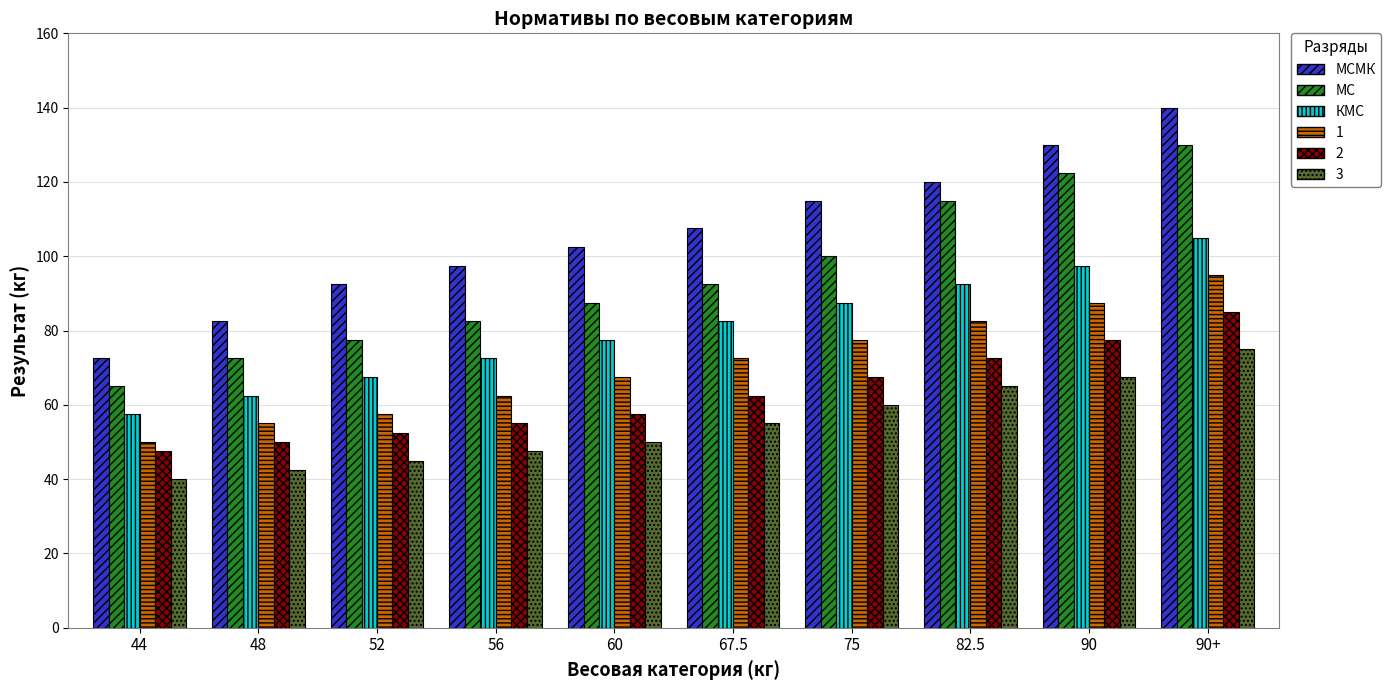

What is the difference between the highest and lowest values at 48?

40.0